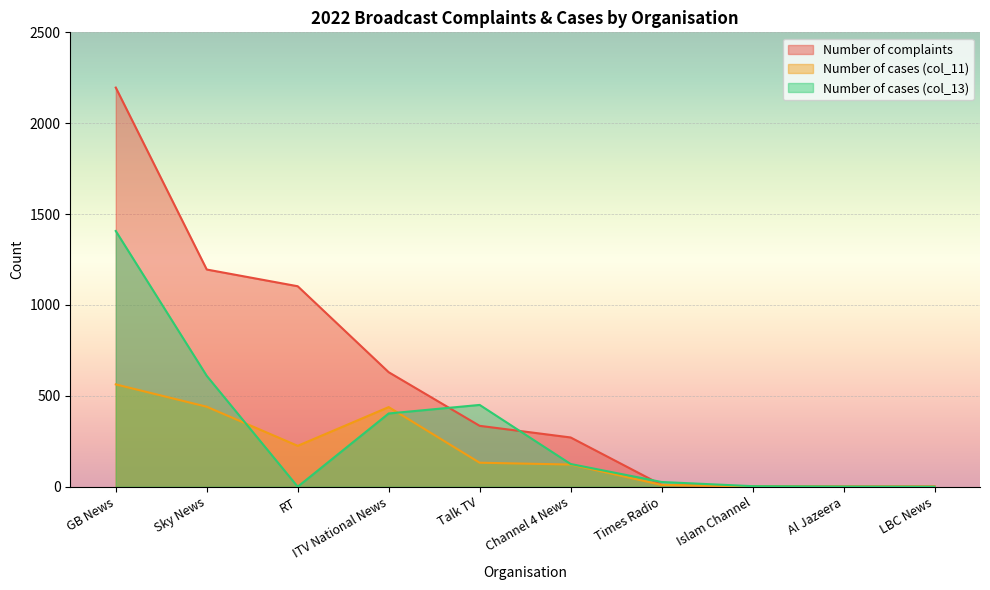

Between ITV National News and LBC News, which is larger?

ITV National News